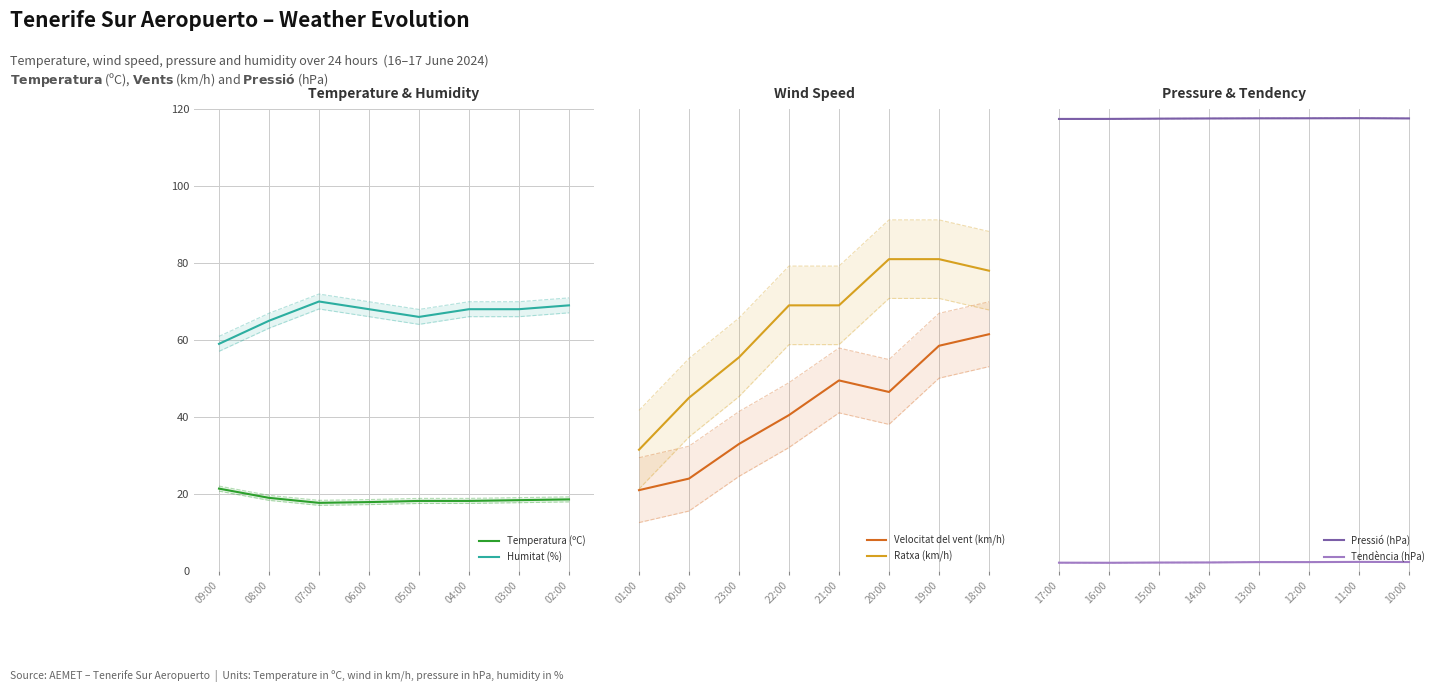

What are all the series names shown in the legend?

Temperatura (ºC), Humitat (%), Velocitat del vent (km/h), Ratxa (km/h), Pressió (hPa), Tendència (hPa)